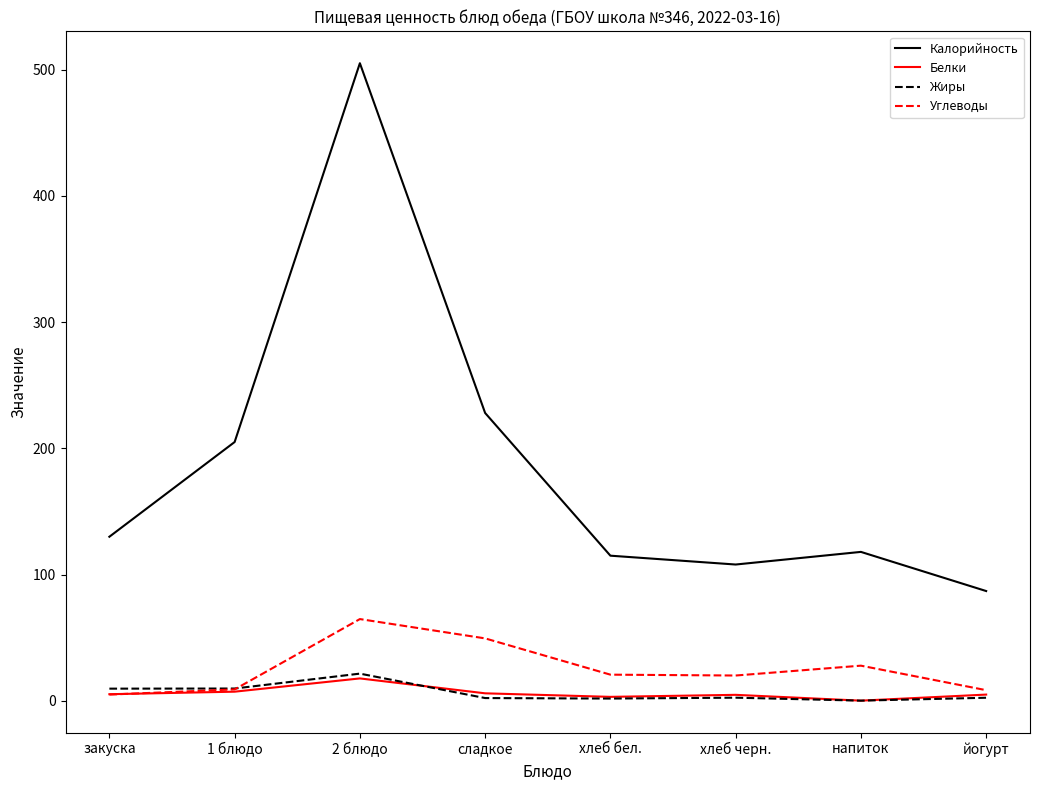

Which series has the largest range (max minus min)?

Калорийность